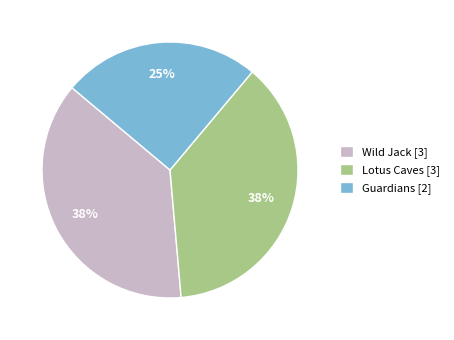

What percentage is the Guardians slice, to the nearest percent?

25%